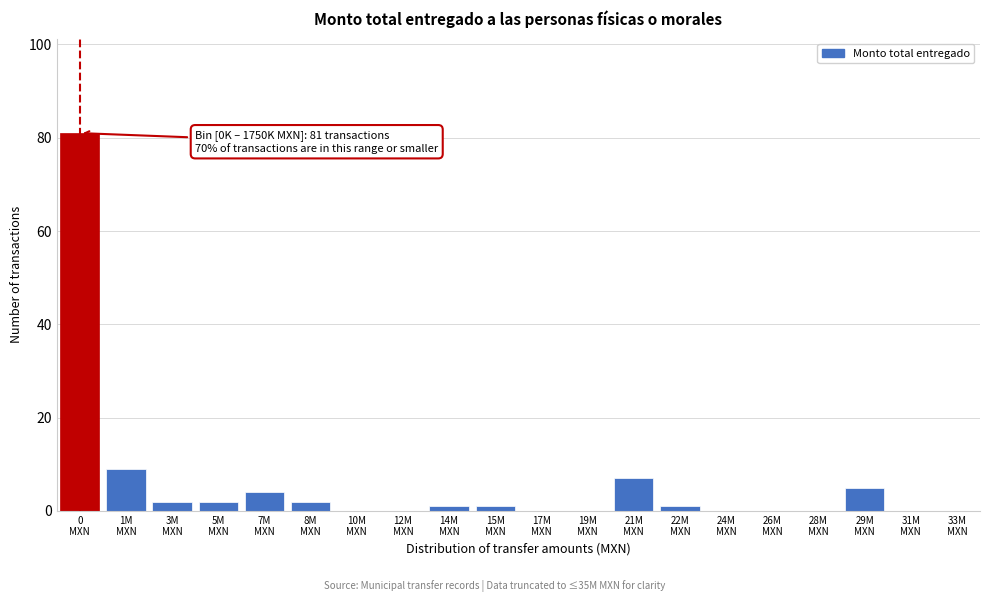

What is the sum of all values?

115